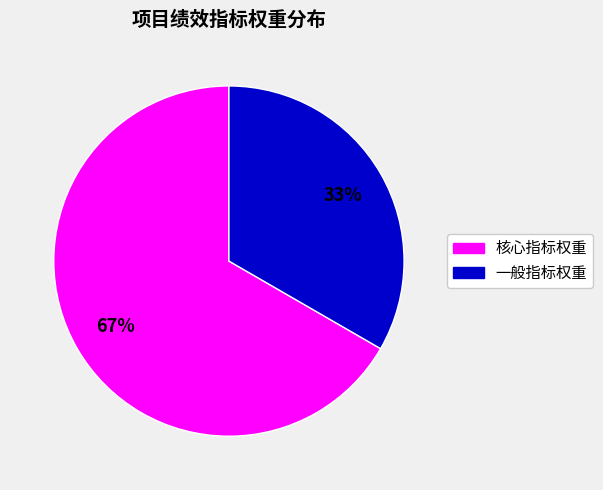

To the nearest percent, what is the average slice percentage?

50%